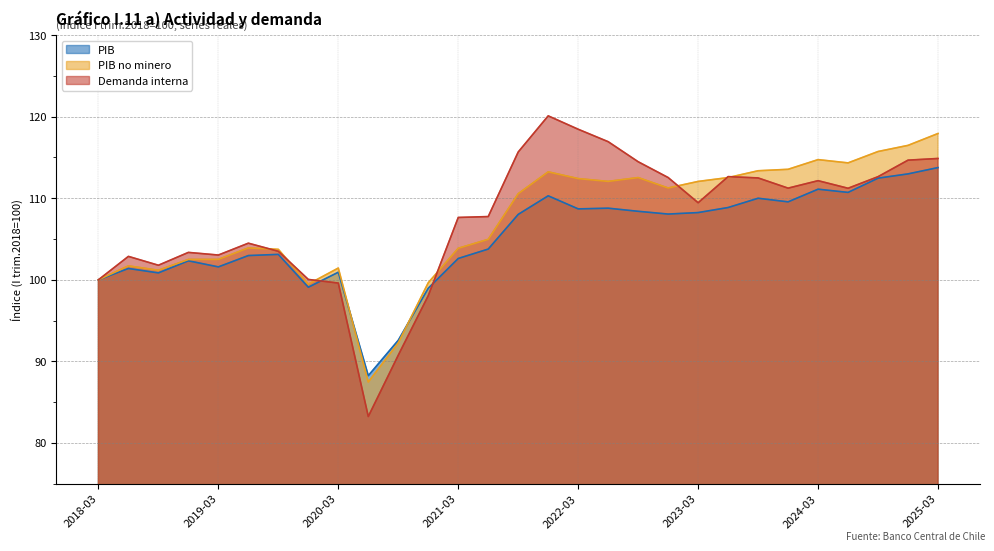

List the series in order of their peak value, lowest first.

PIB, PIB no minero, Demanda interna